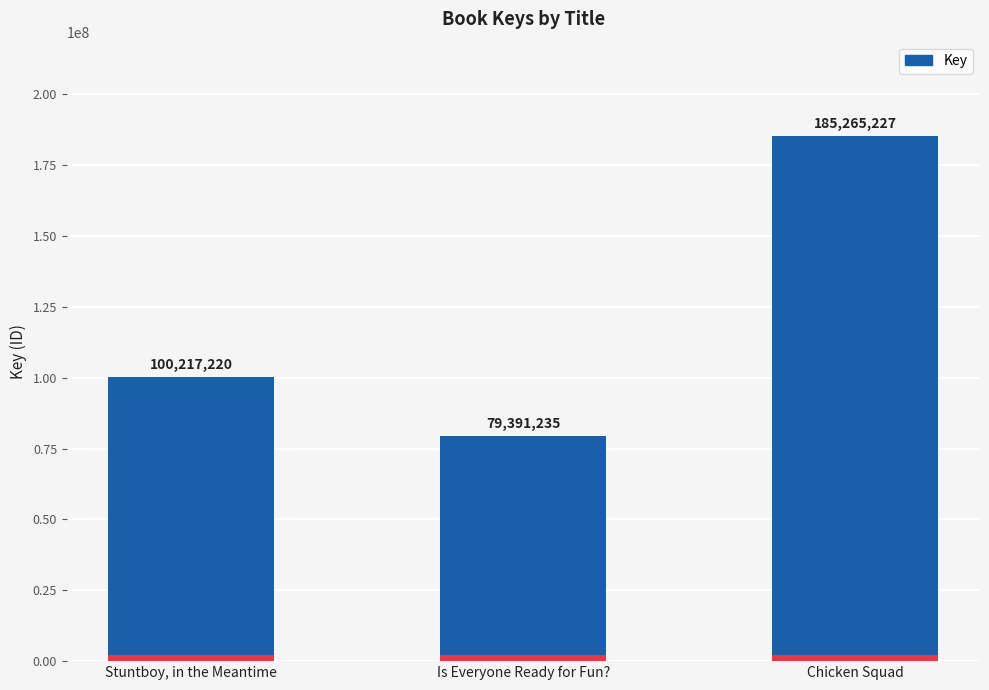

How many values exceed 100217220?

1